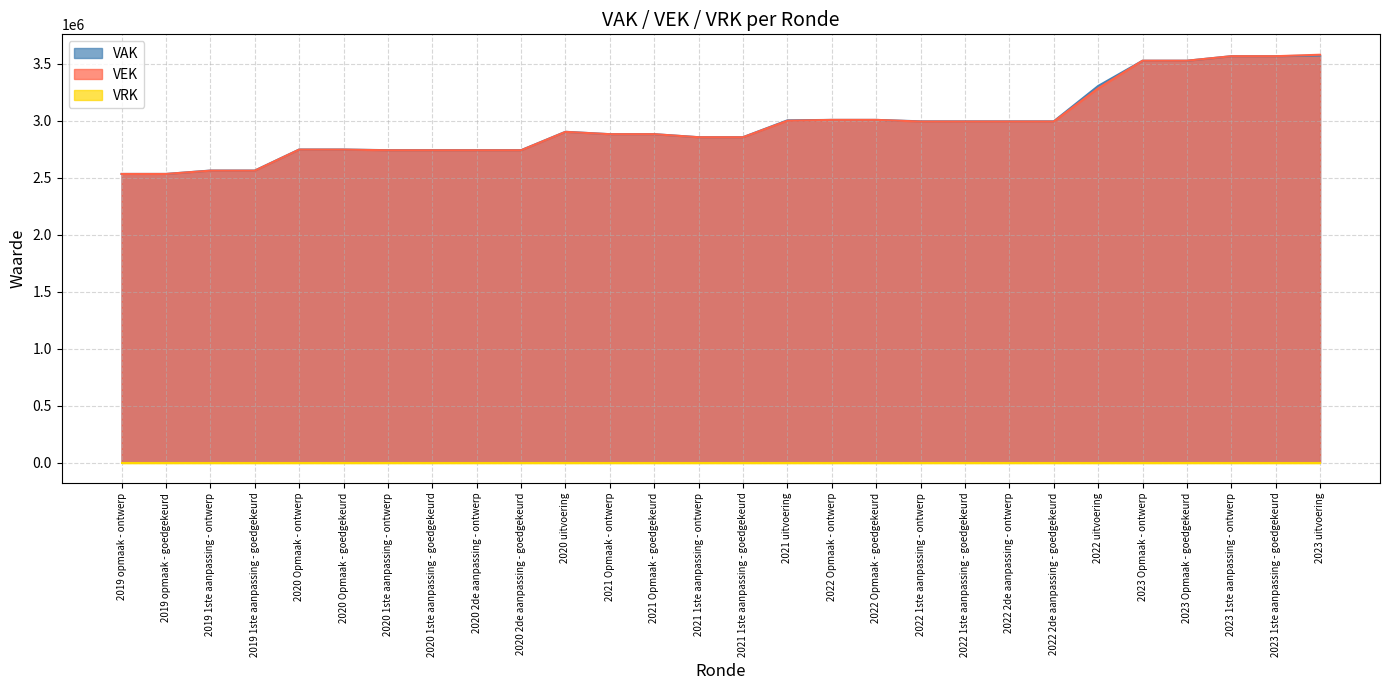

At which category does VEK reach its first local peak?

2020 uitvoering